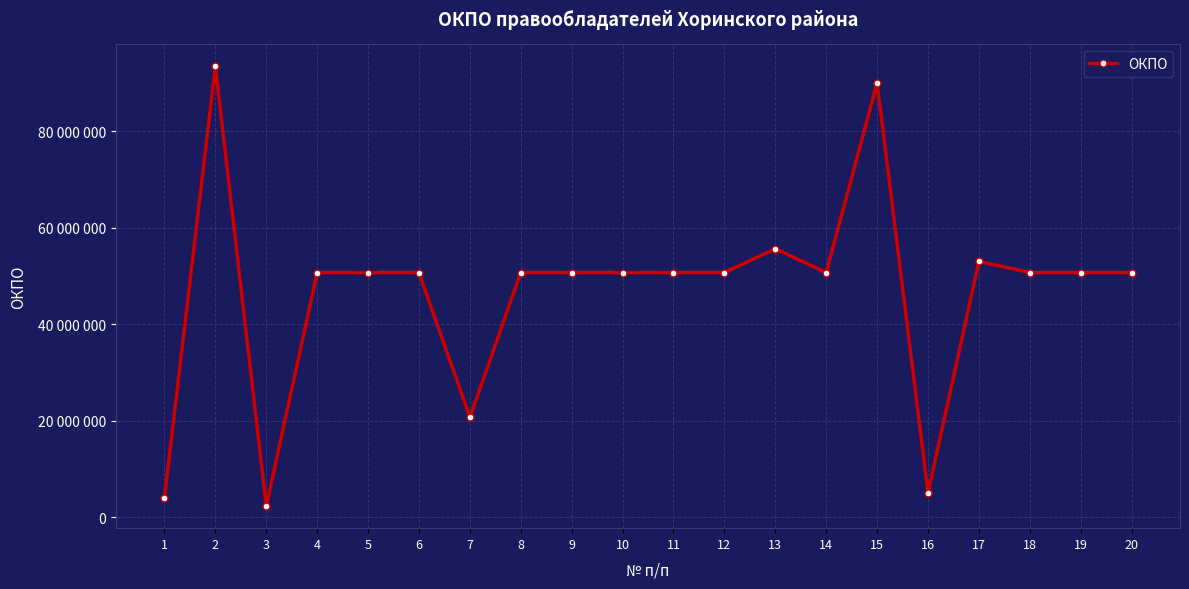

What is the maximum value shown in the chart?

93418175